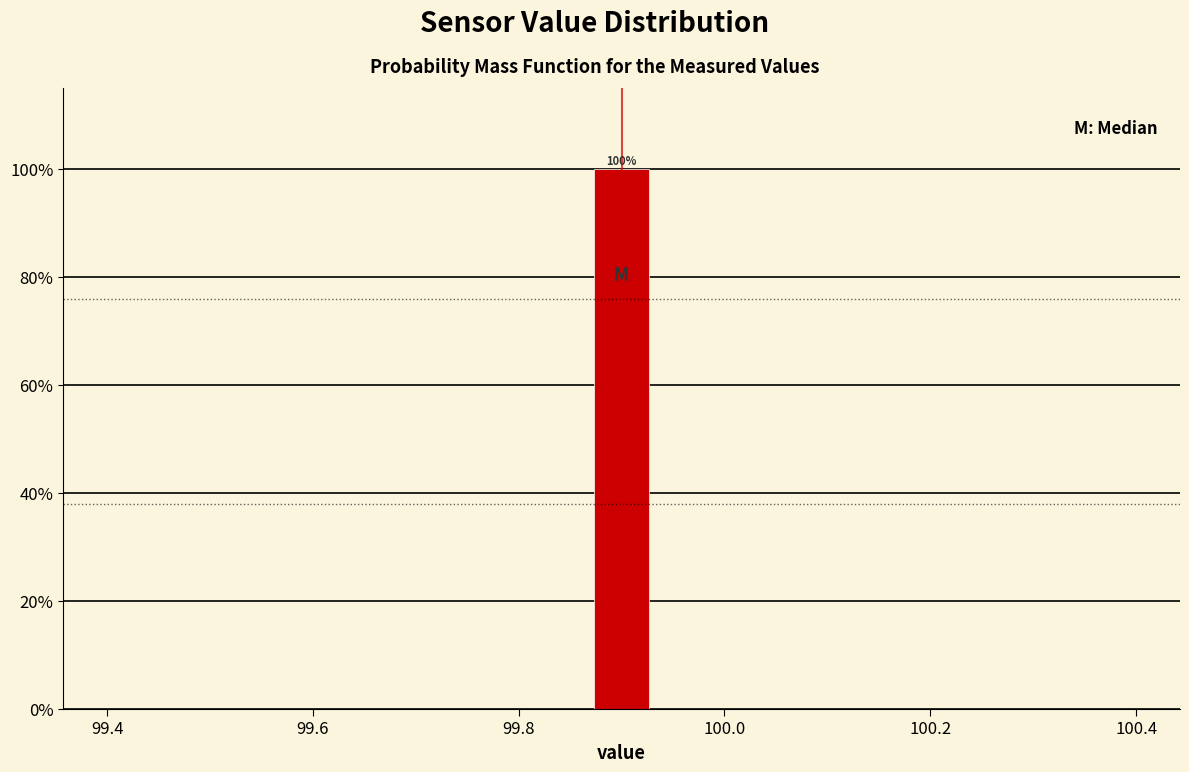

Around what value on the x-axis is the tallest bar? Give the approximate position of its centre, as read against the axis.

99.90